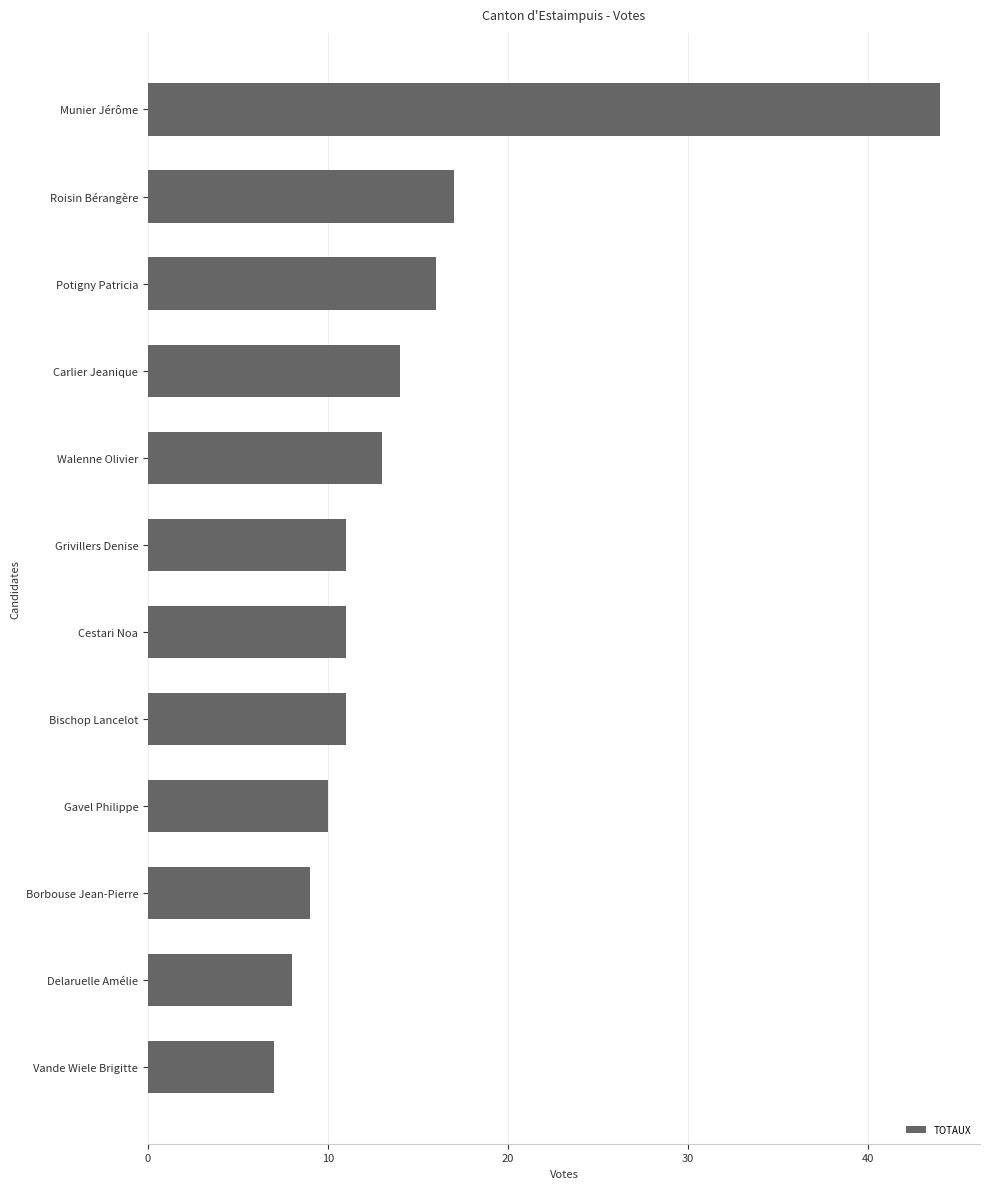

Where is the data nearest to the value 25?

Roisin Bérangère